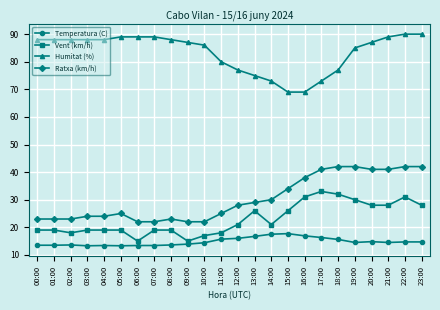

What is the greatest value displayed?

90.0